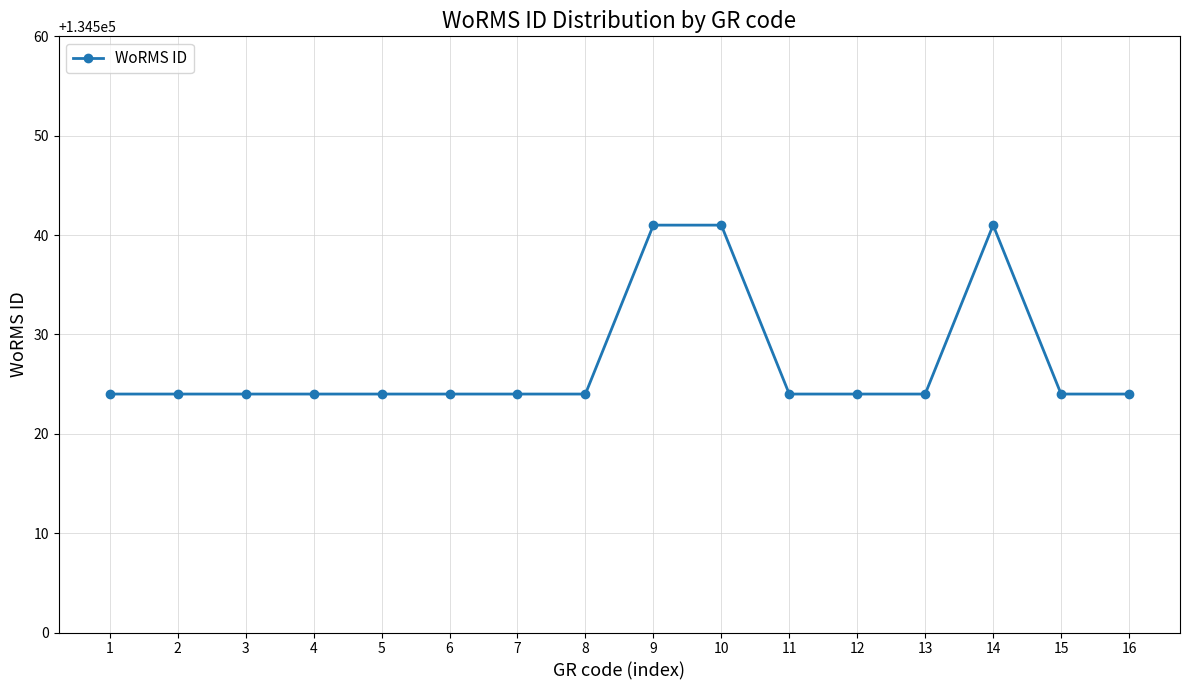

Is it true that the value at 1 is 134524?

True